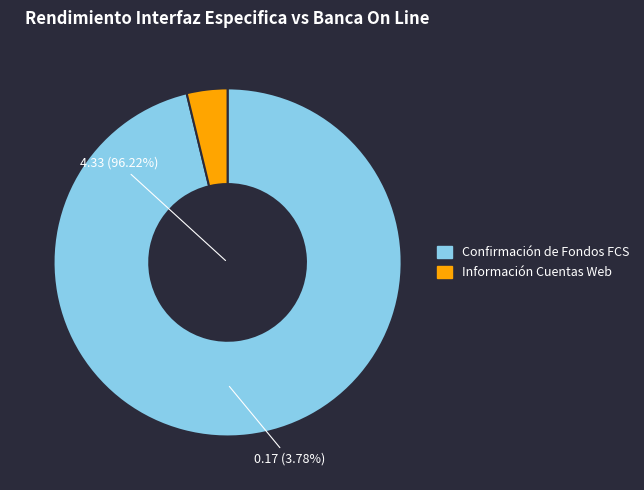

Is the sum of Confirmación de Fondos FCS (Error) and Información Cuentas Web (Tiempo medio) greater than half?

Yes